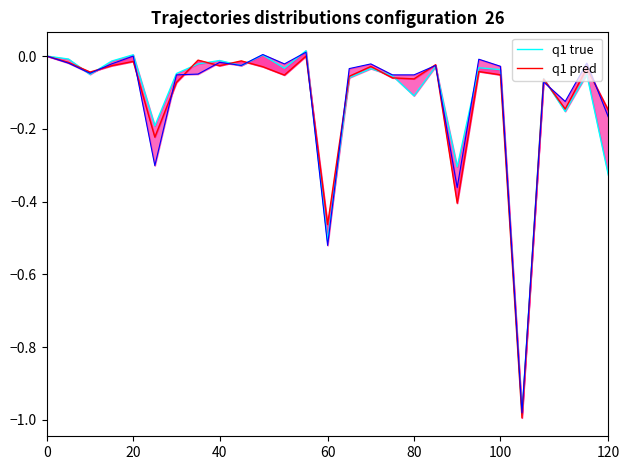

Between 40 and 8, which series saw the biggest shift?

q1 true